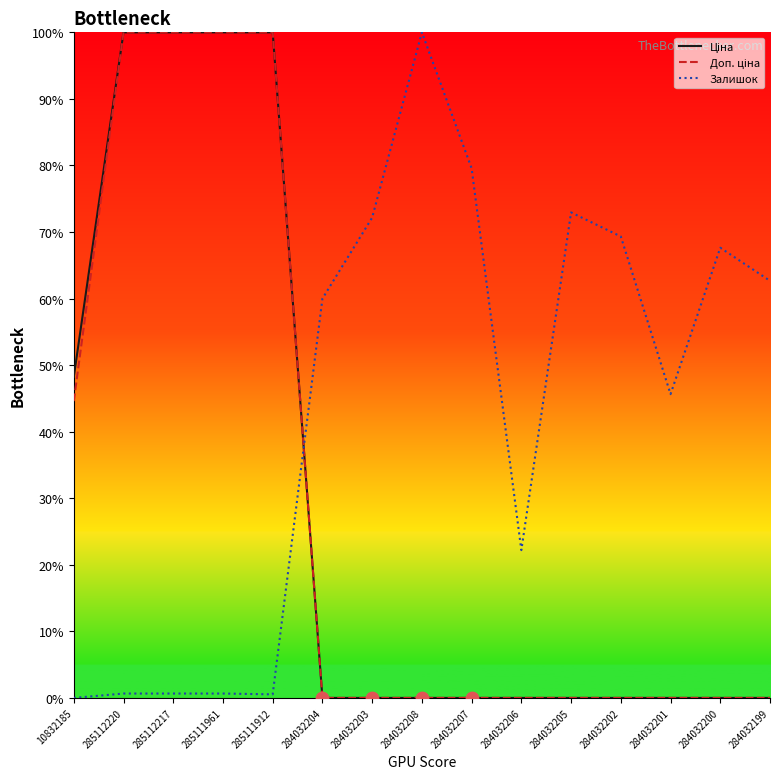

Which series changed the most between 284032205 and 284032201?

Залишок